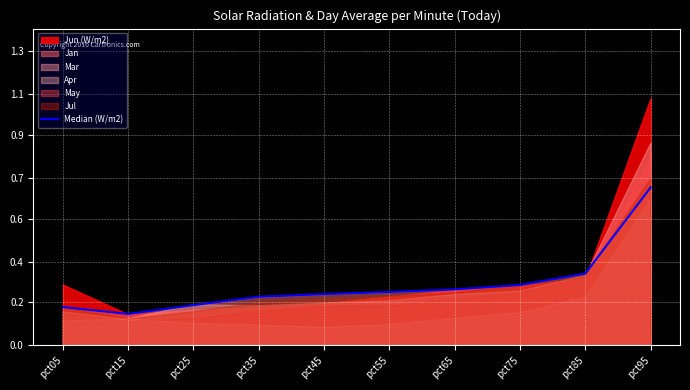

Rank the categories by value from lowest to highest.

pct15, pct05, pct25, pct35, pct45, pct55, pct65, pct75, pct85, pct95